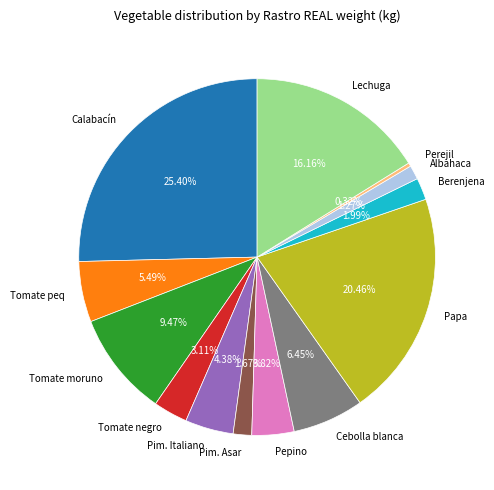

Is it true that Tomate peq is 1% of the pie?

False